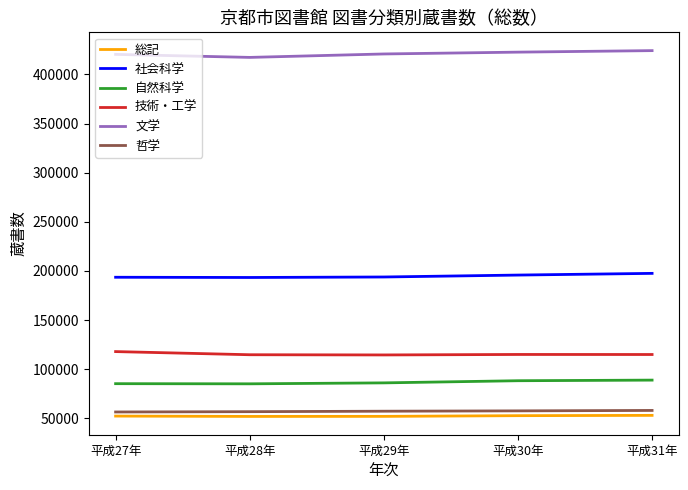

Which series has the largest total across all categories?

文学